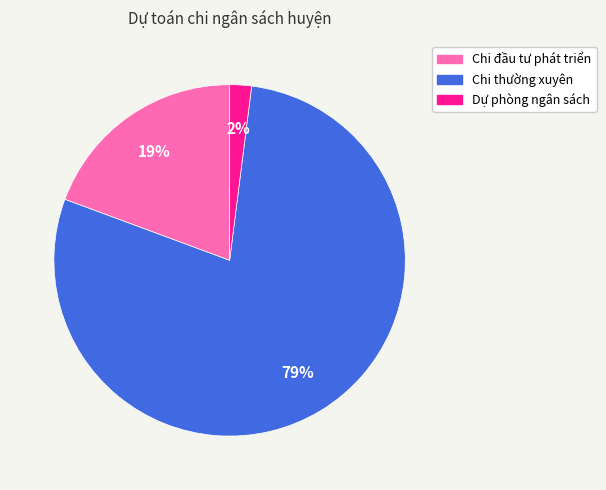

Which has a higher value, Dự phòng ngân sách or Chi thường xuyên?

Chi thường xuyên